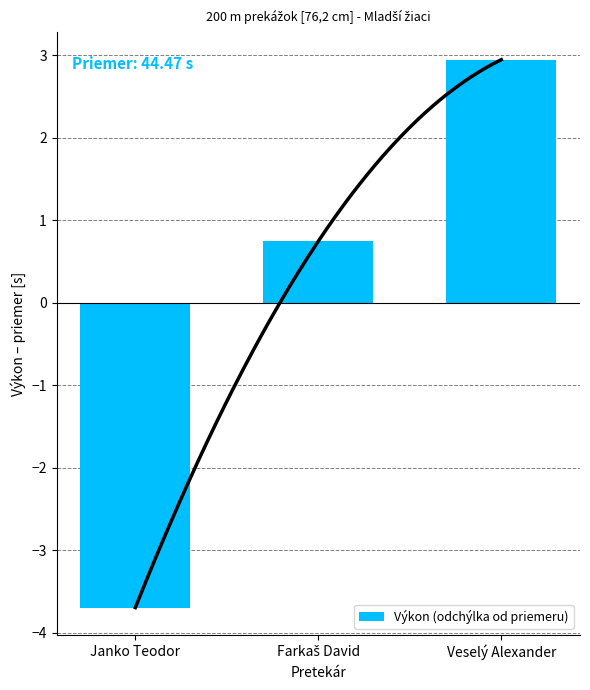

What is the approximate value at Janko Teodor?

-3.7